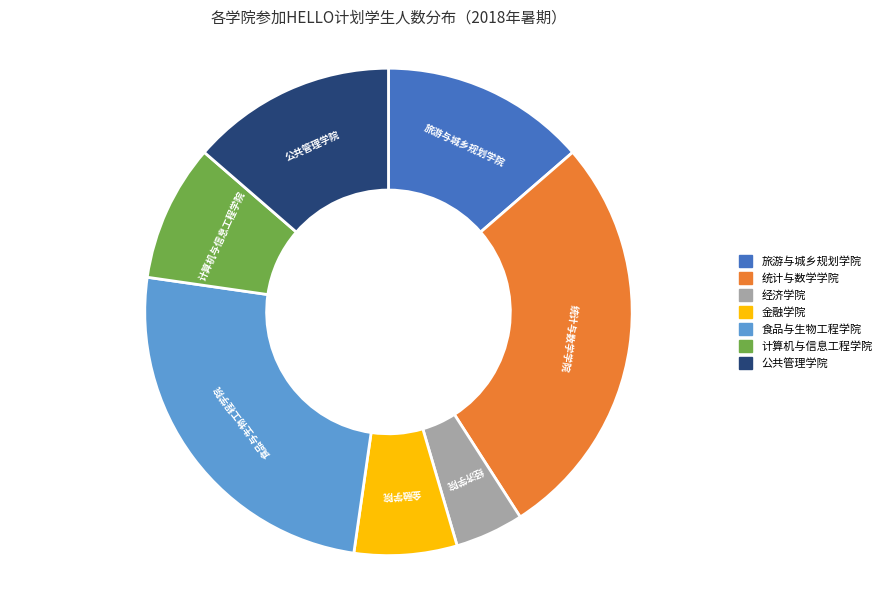

What is the smallest slice in the pie chart?

经济学院